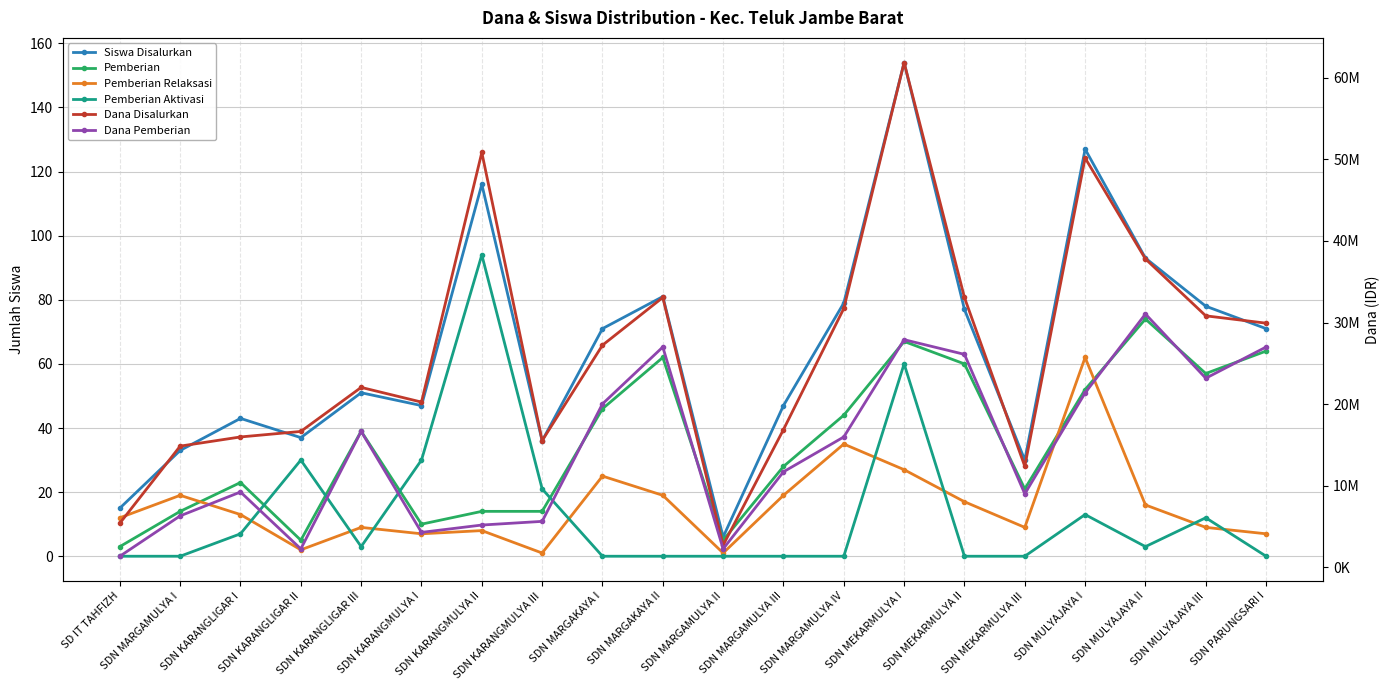

What is the approximate value of Siswa Disalurkan at SDN MARGAKAYA I, to the nearest 10?

70